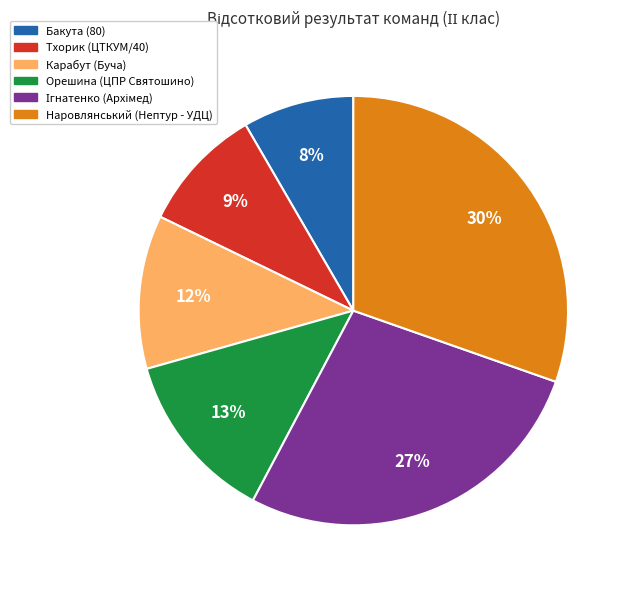

To the nearest percent, what is the difference between the Орешина (ЦПР Святошино) and Наровлянський (Нептур - УДЦ) slice percentages?

17%